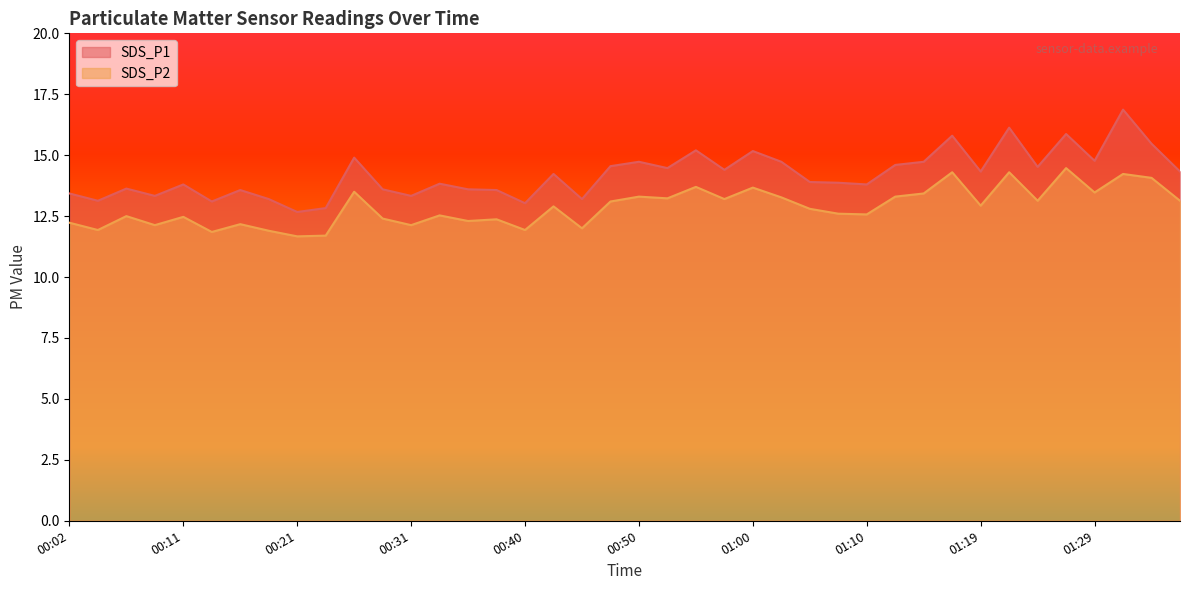

How many data points does each series have?

40